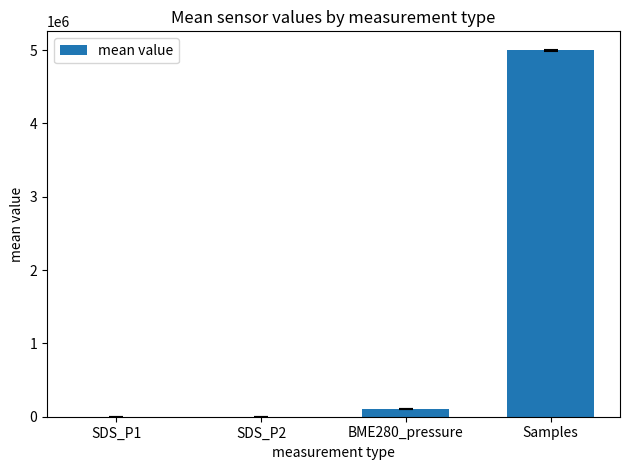

Where is the data nearest to the value 2499288?

BME280_pressure